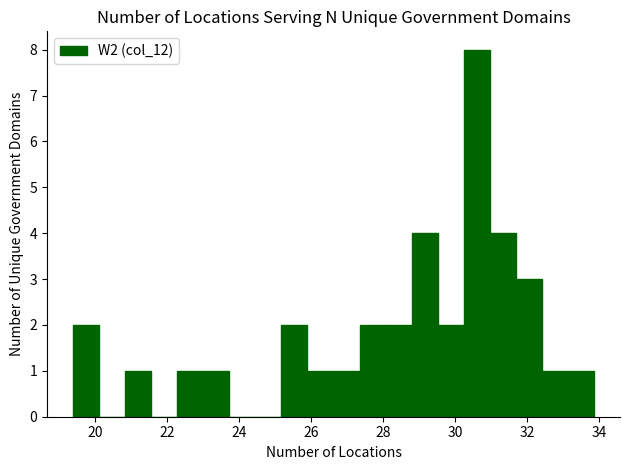

Read against the x-axis, roughly where is the centre of the tallest bar?

30.6